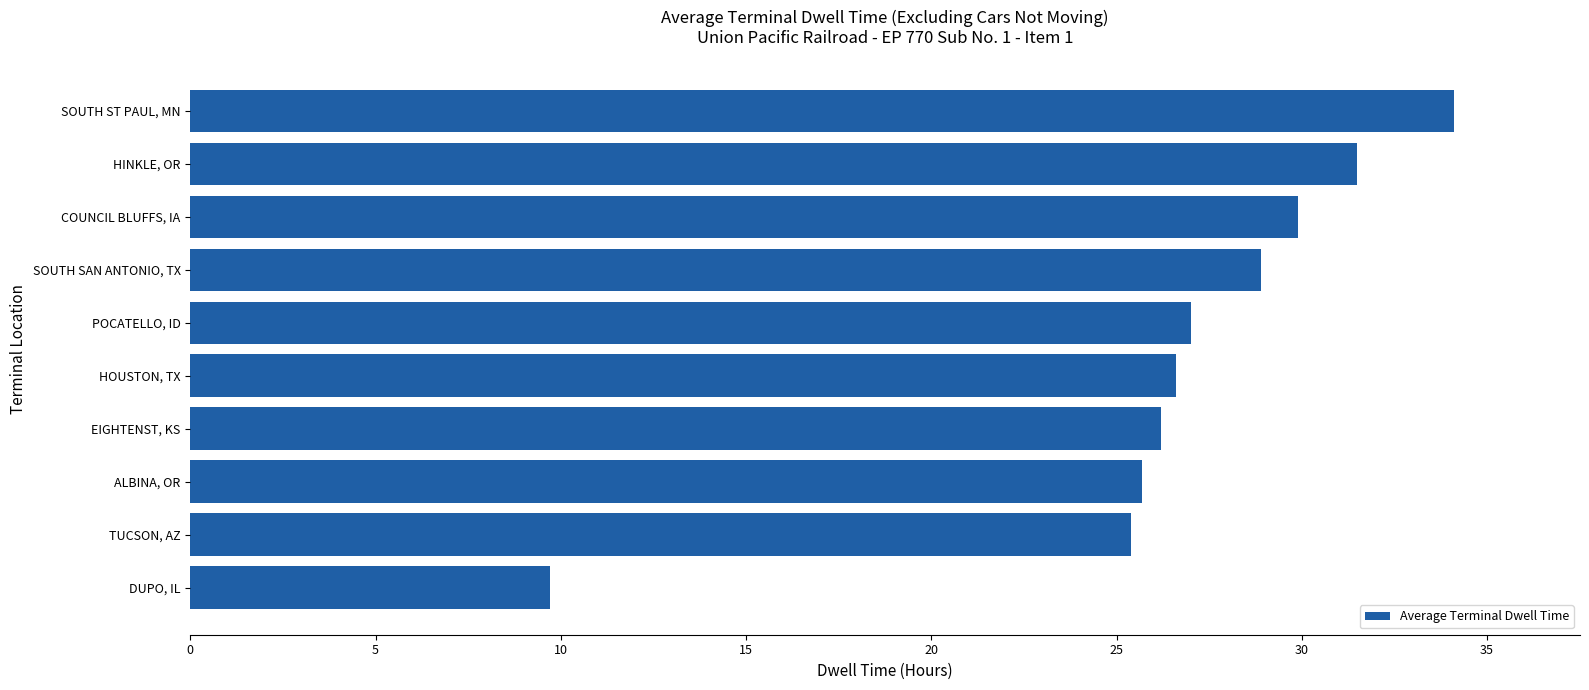

Which has a higher value, TUCSON, AZ or HOUSTON, TX?

HOUSTON, TX